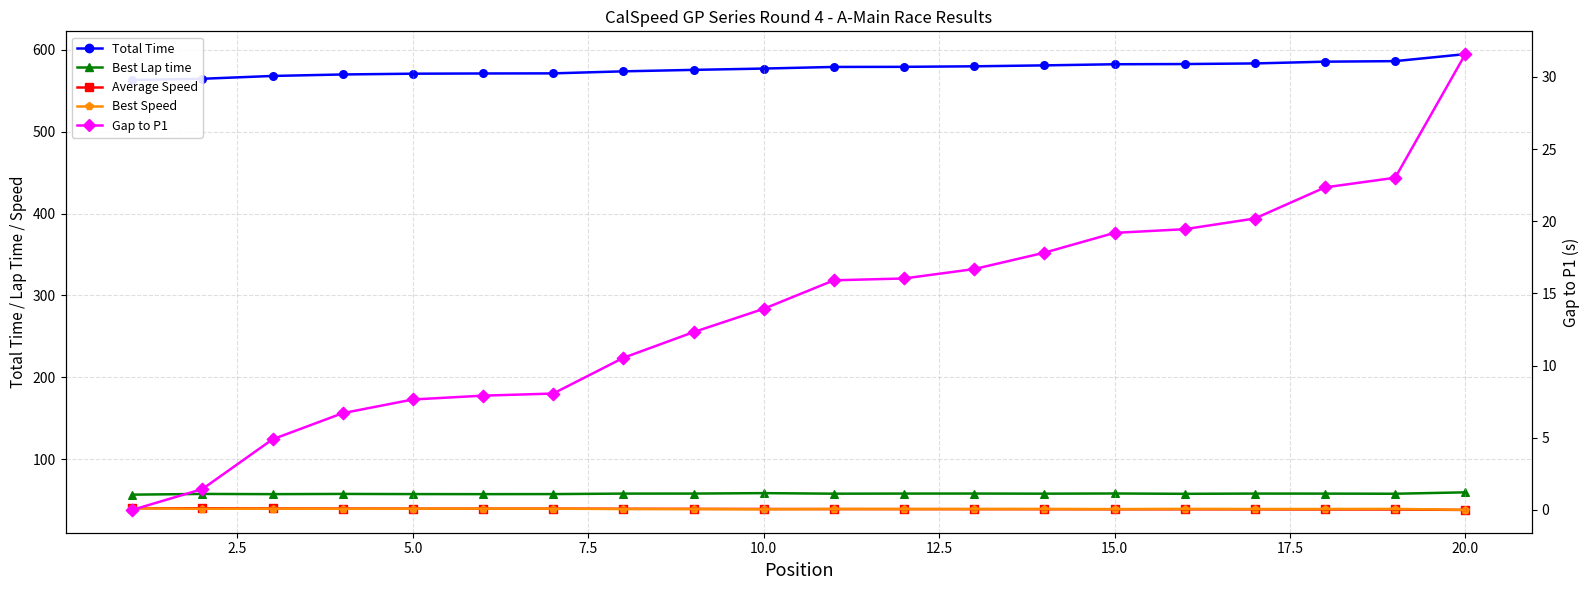

Which series has the largest total across all categories?

Total Time